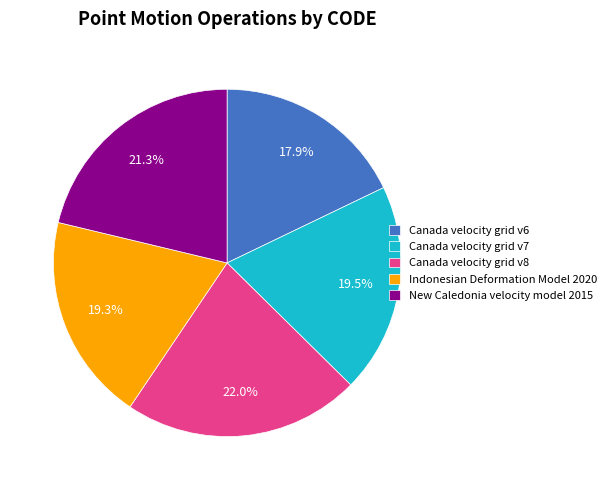

Is the sum of Canada velocity grid v8 and Indonesian Deformation Model 2020 greater than half?

No